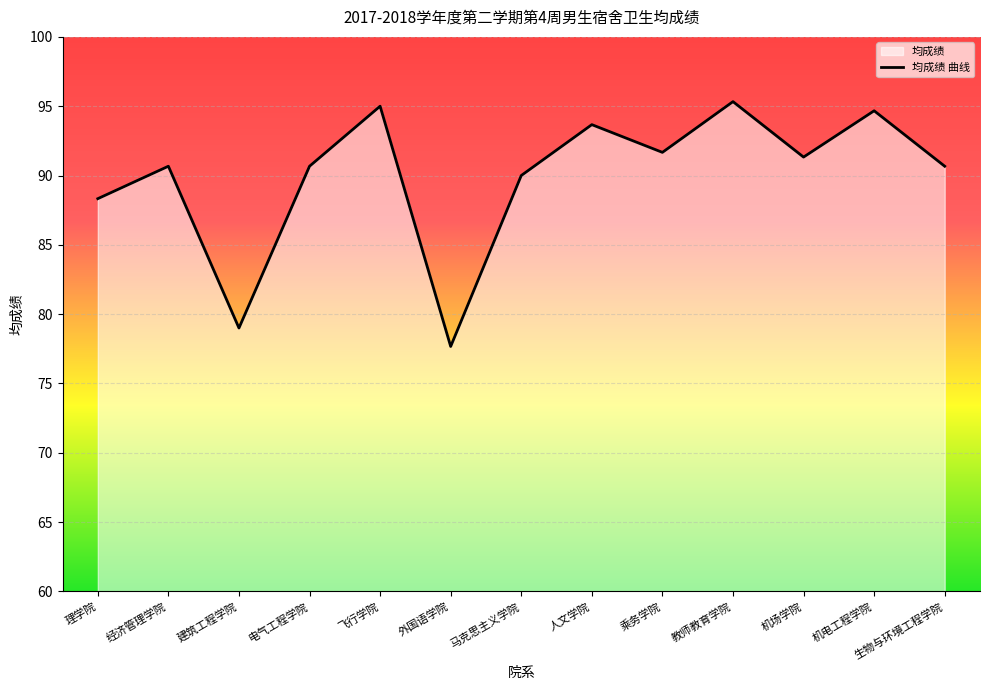

List the labels in order of value, smallest first.

外国语学院, 建筑工程学院, 理学院, 马克思主义学院, 经济管理学院, 电气工程学院, 生物与环境工程学院, 机场学院, 乘务学院, 人文学院, 机电工程学院, 飞行学院, 教师教育学院